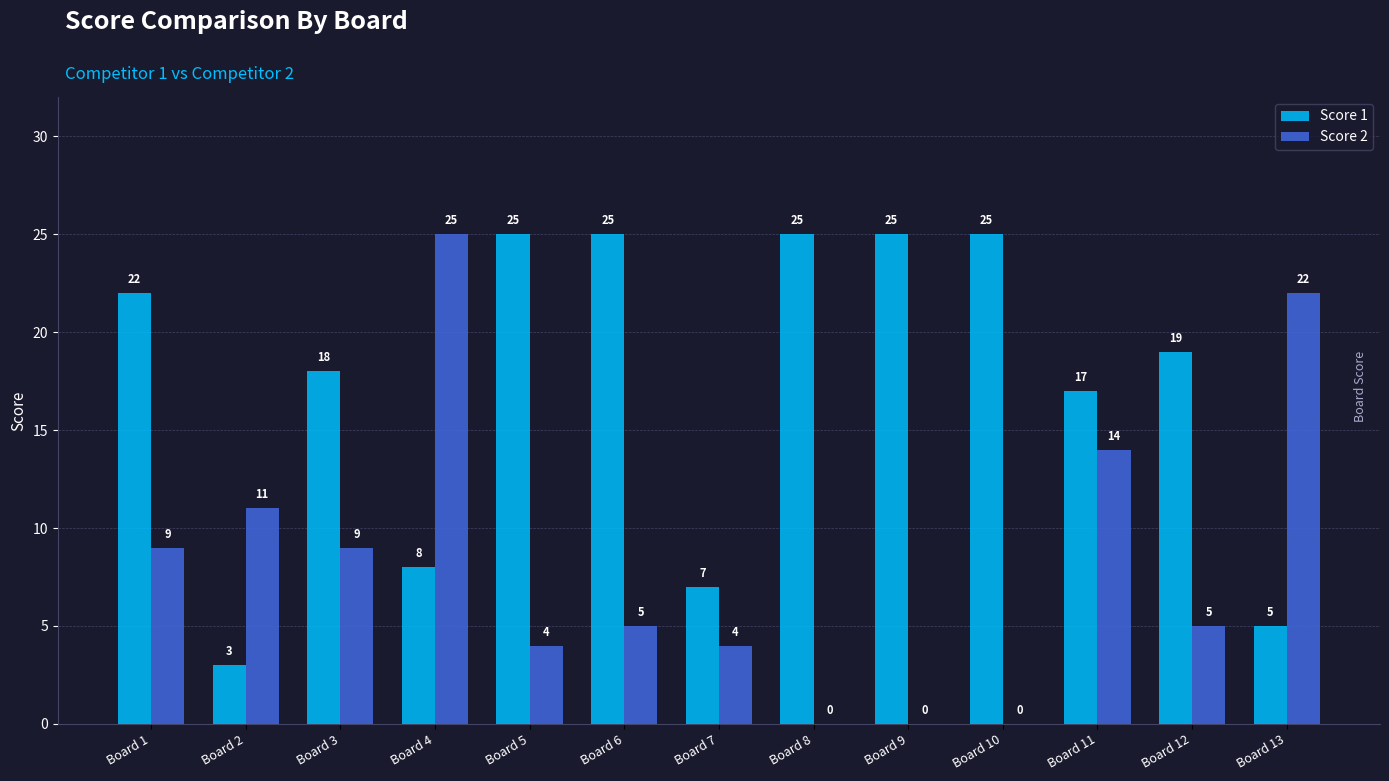

The value of Score 1 at Board 10 is 17. True or false?

False